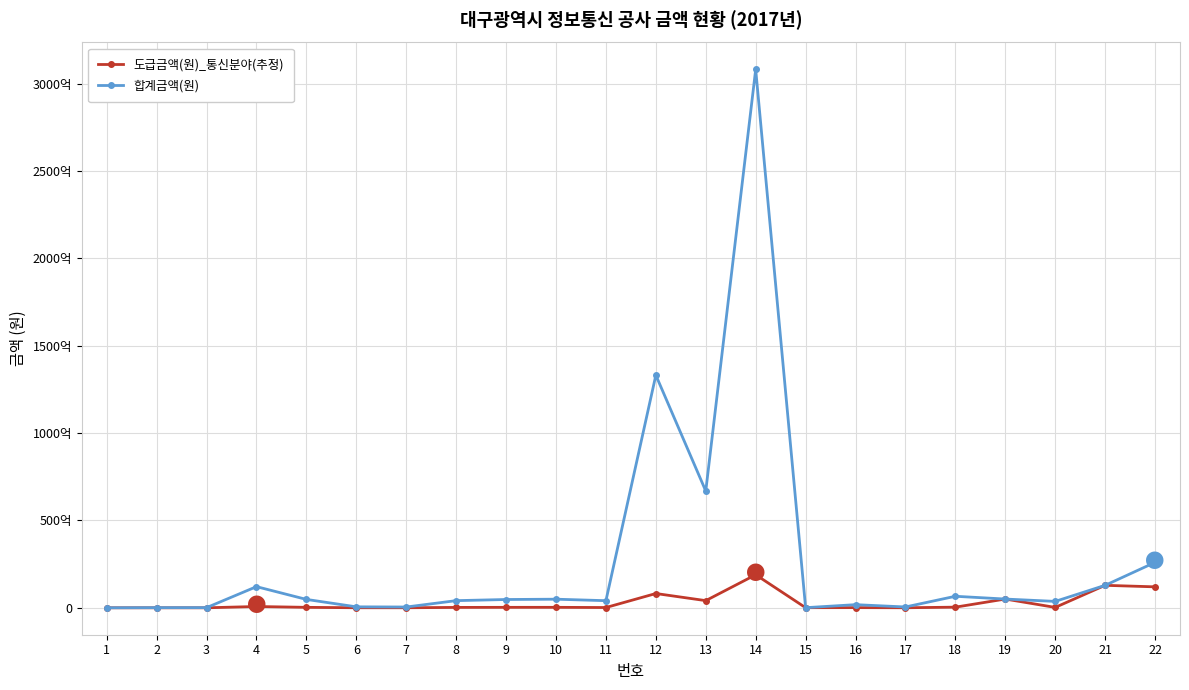

Read the 합계금액(원) value at 16.

1800000000.0